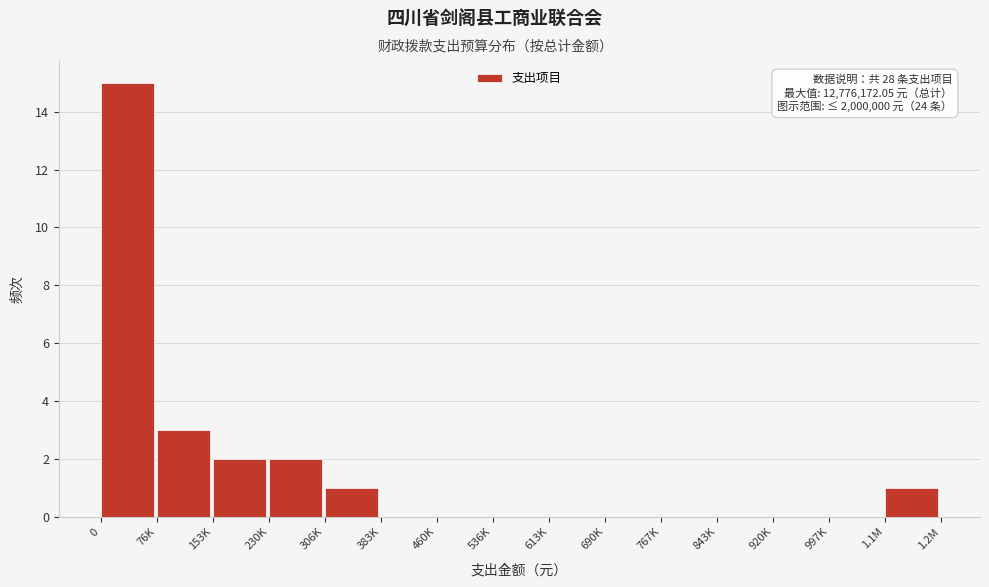

Reading right to left, extract all data points from this chart.

1.1M=1	997K=0	920K=0	843K=0	767K=0	690K=0	613K=0	536K=0	460K=0	383K=0	306K=1	230K=2	153K=2	76K=3	0=15